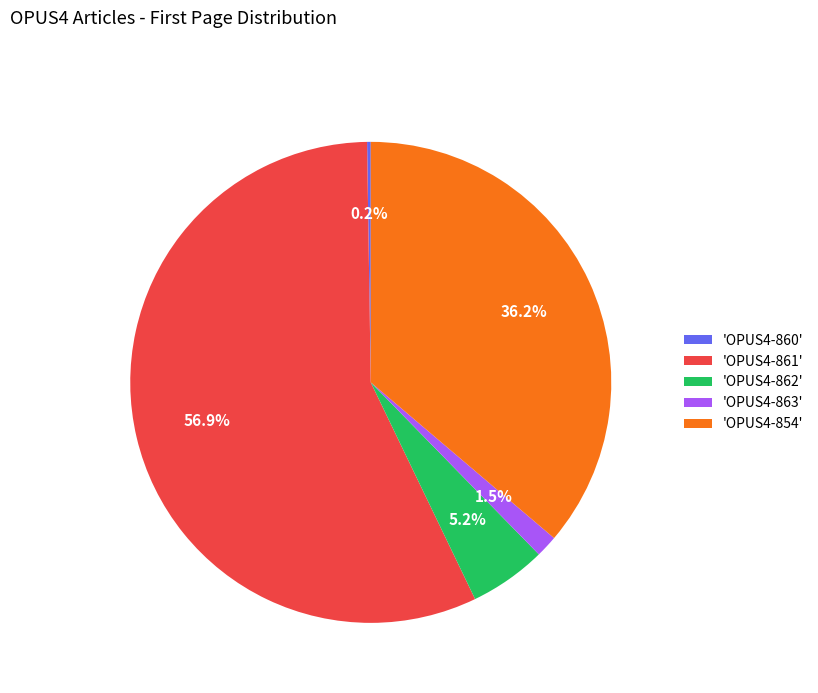

Which has a higher value, 'OPUS4-861' or 'OPUS4-854'?

'OPUS4-861'